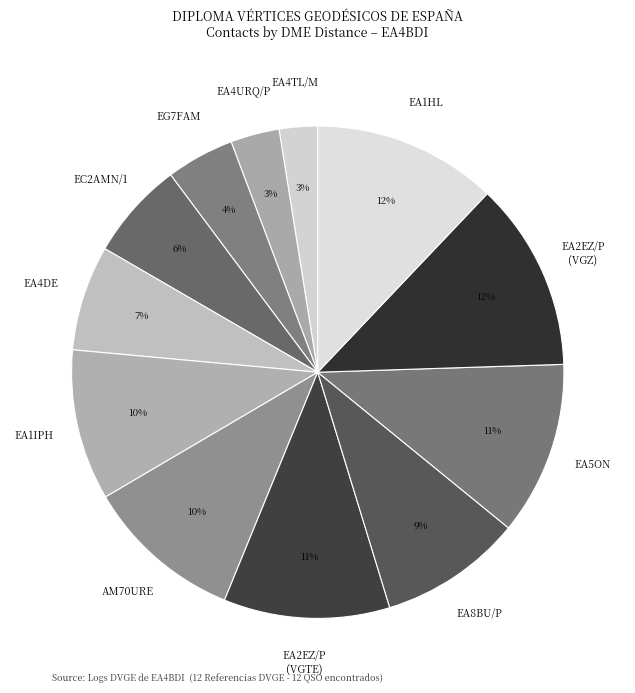

Combined, do EA2EZ/P (VGZ) and AM70URE account for over 50%?

No